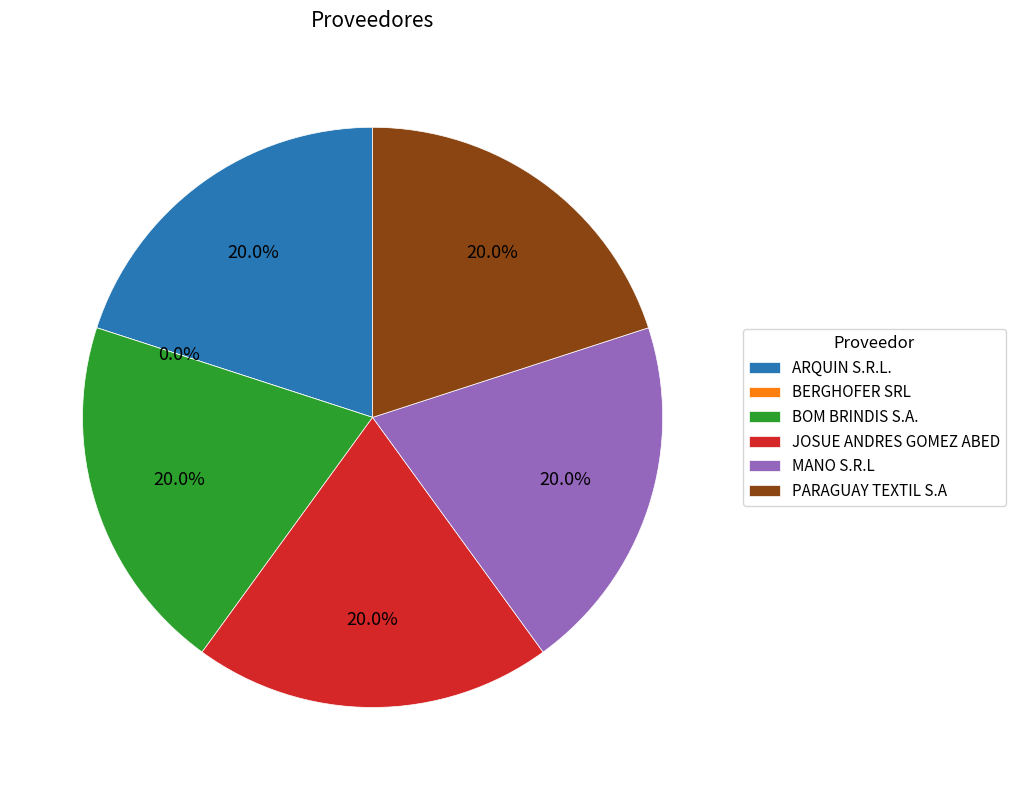

The BERGHOFER SRL slice represents 0% of the pie. True or false?

True